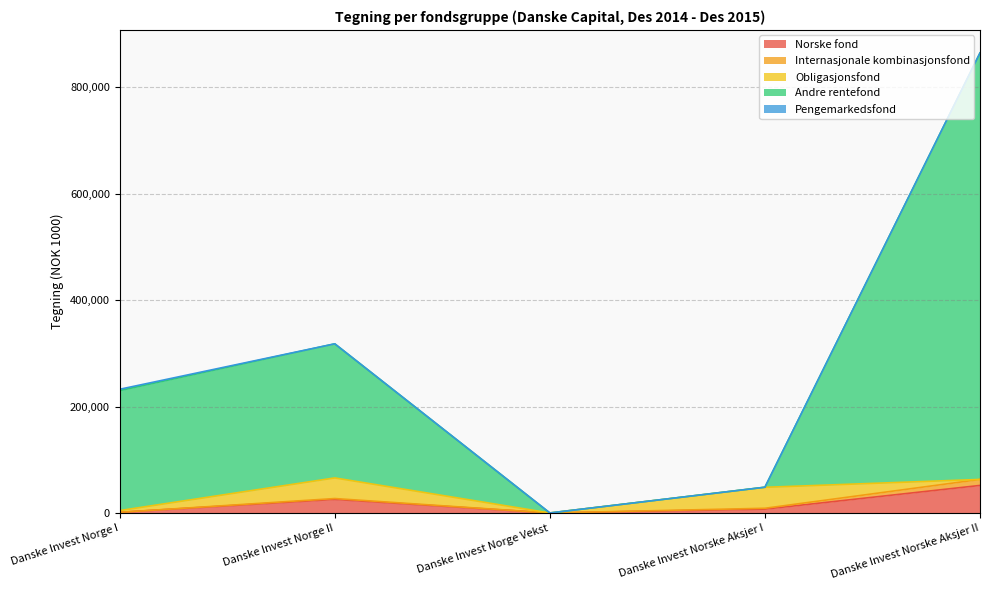

How many intersections are there between Pengemarkedsfond and Norske fond?

1